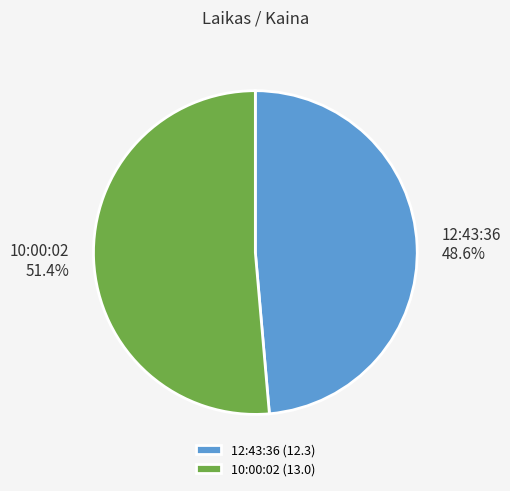

True or false: 10:00:02 accounts for 51% of the total.

True